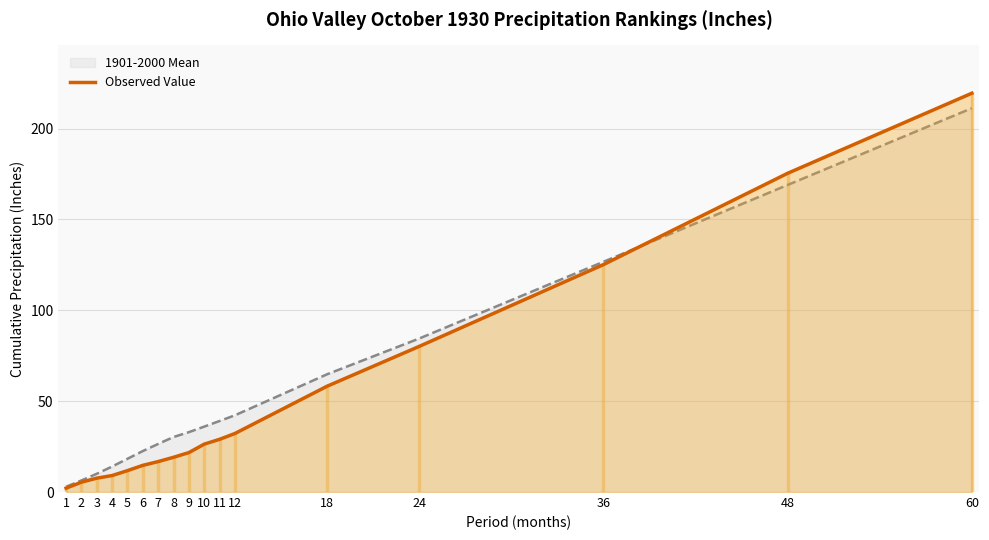

Reading left to right, list all the values displayed in this chart.

1901-2000 Mean (line): 1=2.9	2=6.4	3=10.0	4=14.0	5=18.3	6=22.6	7=26.5	8=30.3	9=33.0	10=36.0	11=39.1	12=42.2	18=64.8	24=84.5	36=126.7	48=169.0	60=211.2
Value: 1=2.1	2=5.4	3=7.6	4=9.1	5=11.8	6=14.7	7=16.8	8=19.1	9=21.7	10=26.4	11=29.0	12=32.2	18=58.2	24=80.1	36=125.1	48=175.4	60=219.4